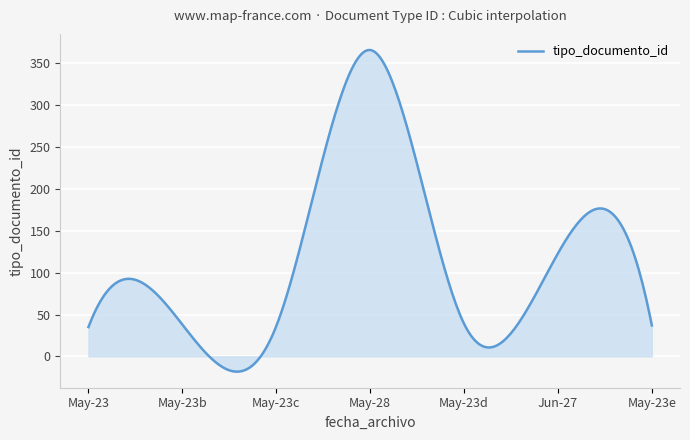

What is the difference between the maximum and minimum values?

384.3